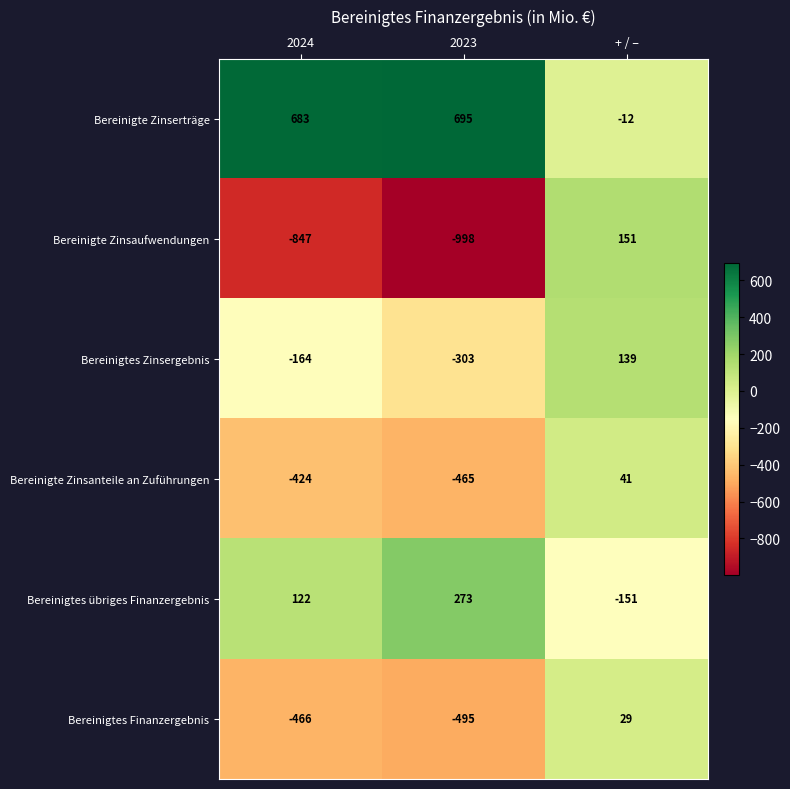

How many series are shown in this chart?

6